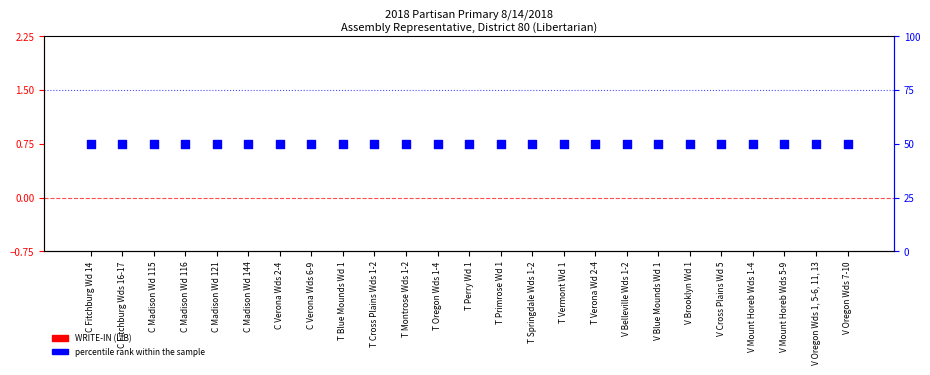

What are all the series names shown in the legend?

WRITE-IN (LIB), percentile rank within the sample